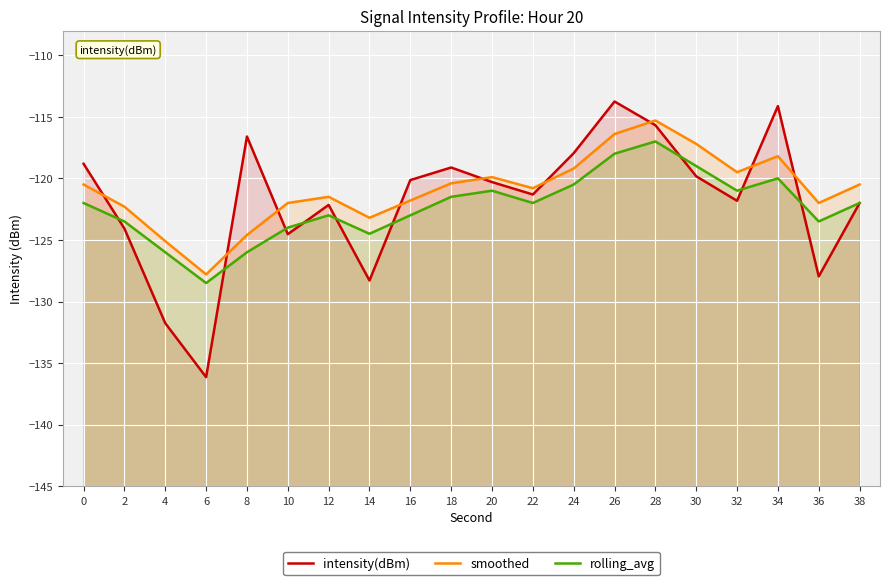

At which category is the sum across all series the highest?

28